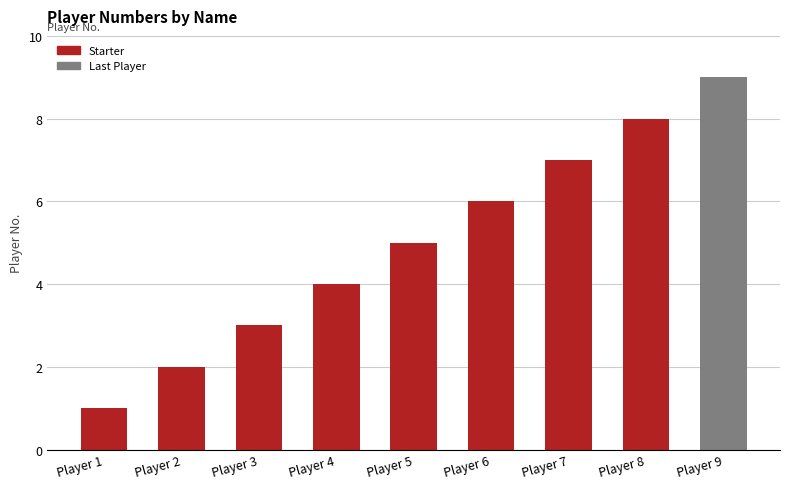

List the labels in order of value, largest first.

Player 9, Player 8, Player 7, Player 6, Player 5, Player 4, Player 3, Player 2, Player 1